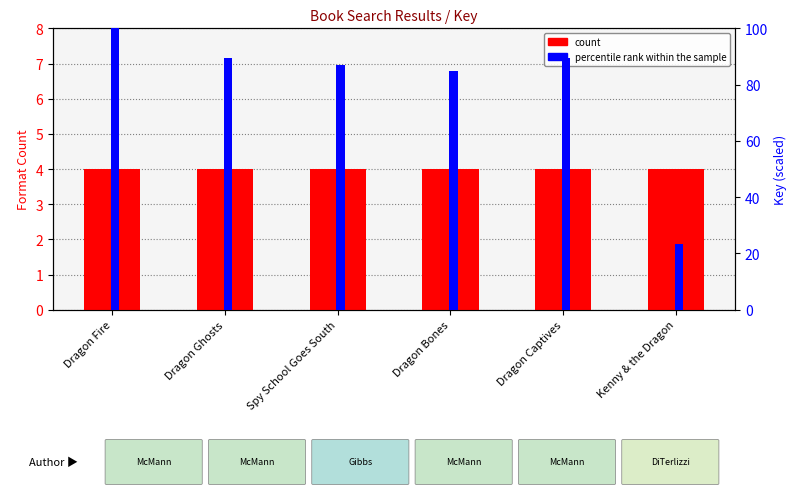

What is the value of the percentile rank within the sample bar at the 1st from the left?

100.0